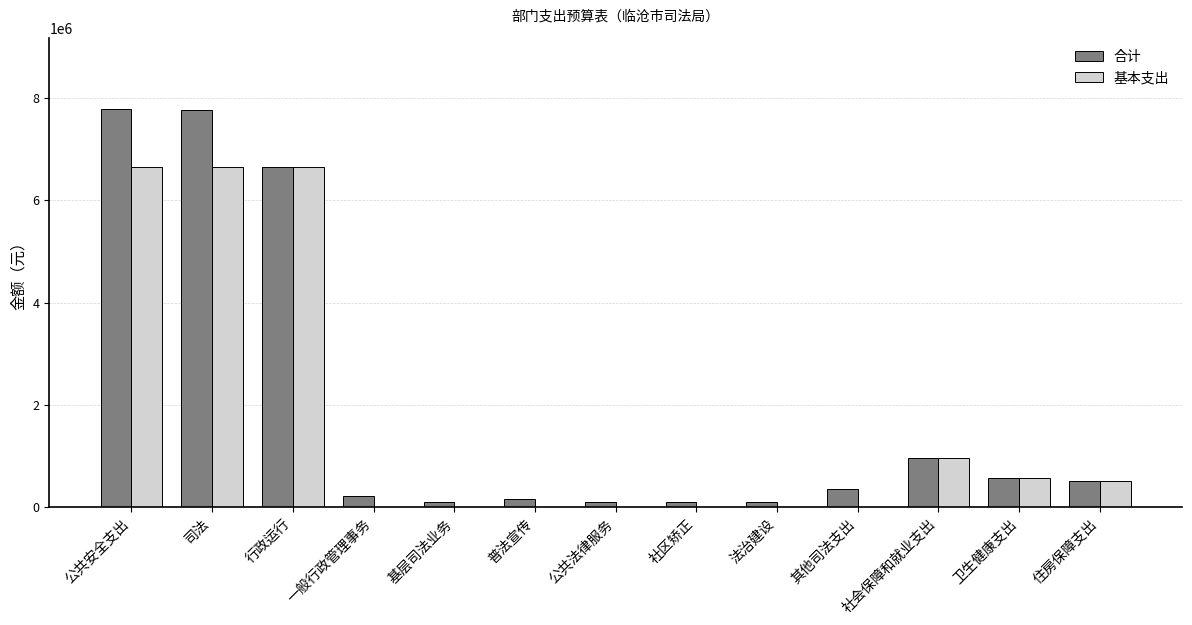

How many data points does each series have?

13